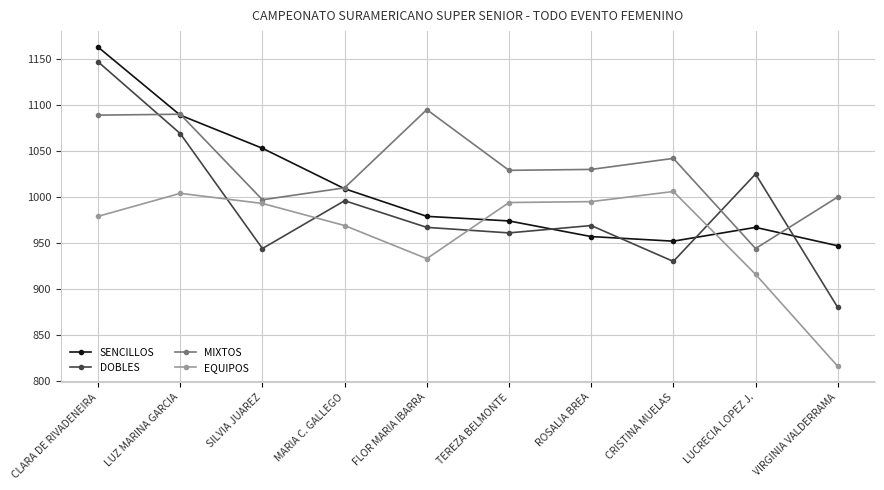

At which label does MIXTOS first exceed 1030?

CLARA DE RIVADENEIRA